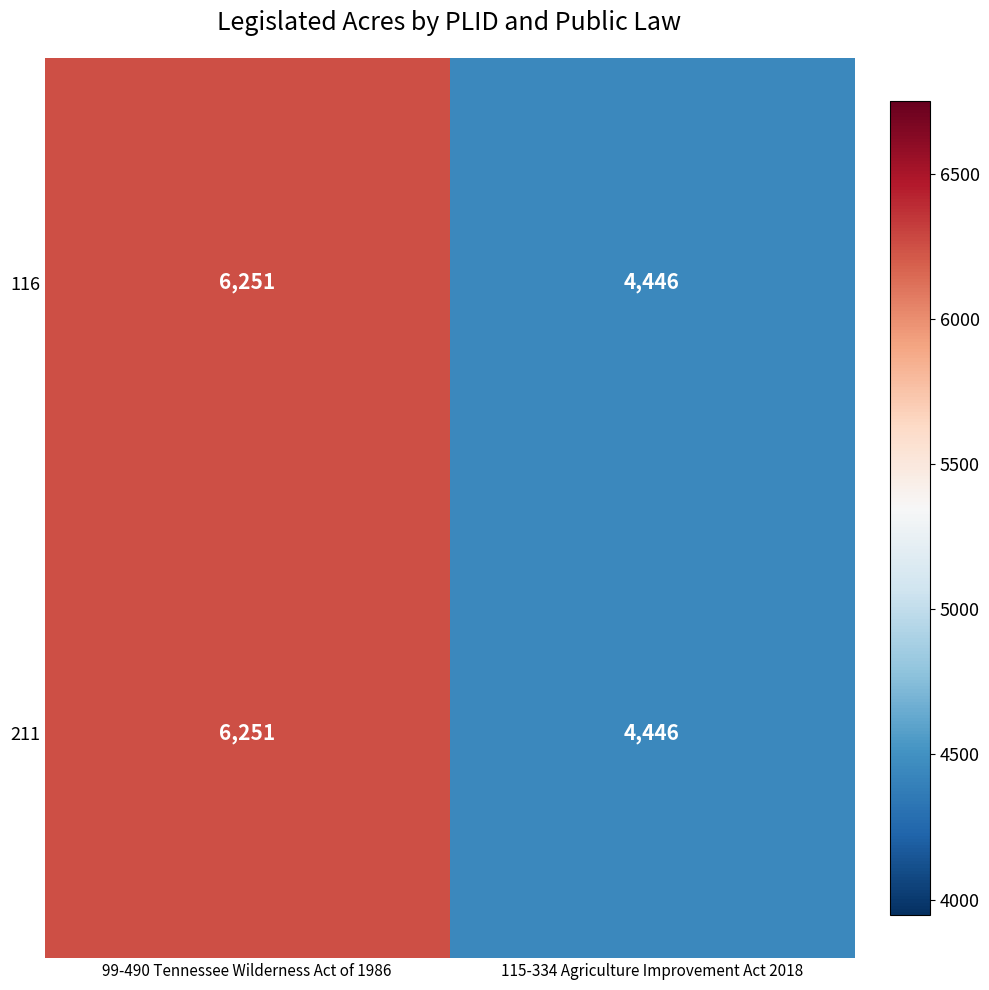

Where is 211 nearest to the value 5348?

115-334 Agriculture Improvement Act 2018